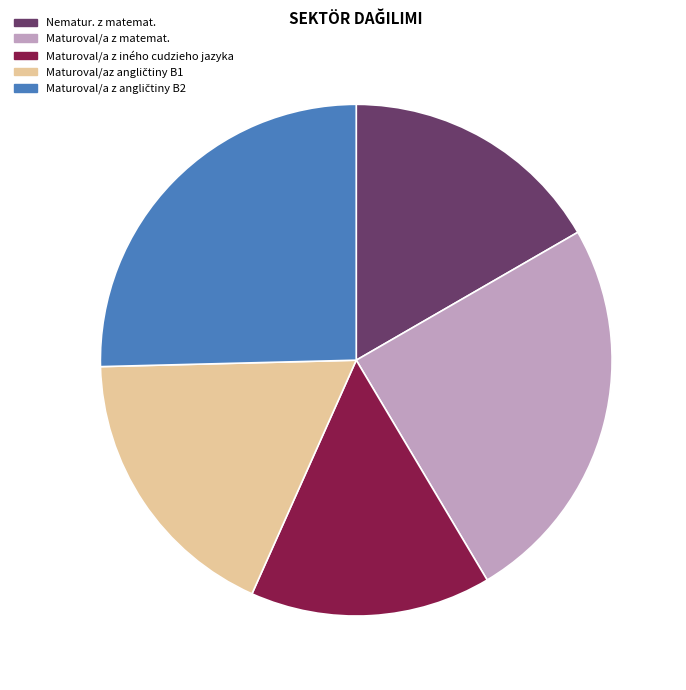

The Maturoval/a z iného cudzieho jazyka slice represents 22% of the pie. True or false?

False